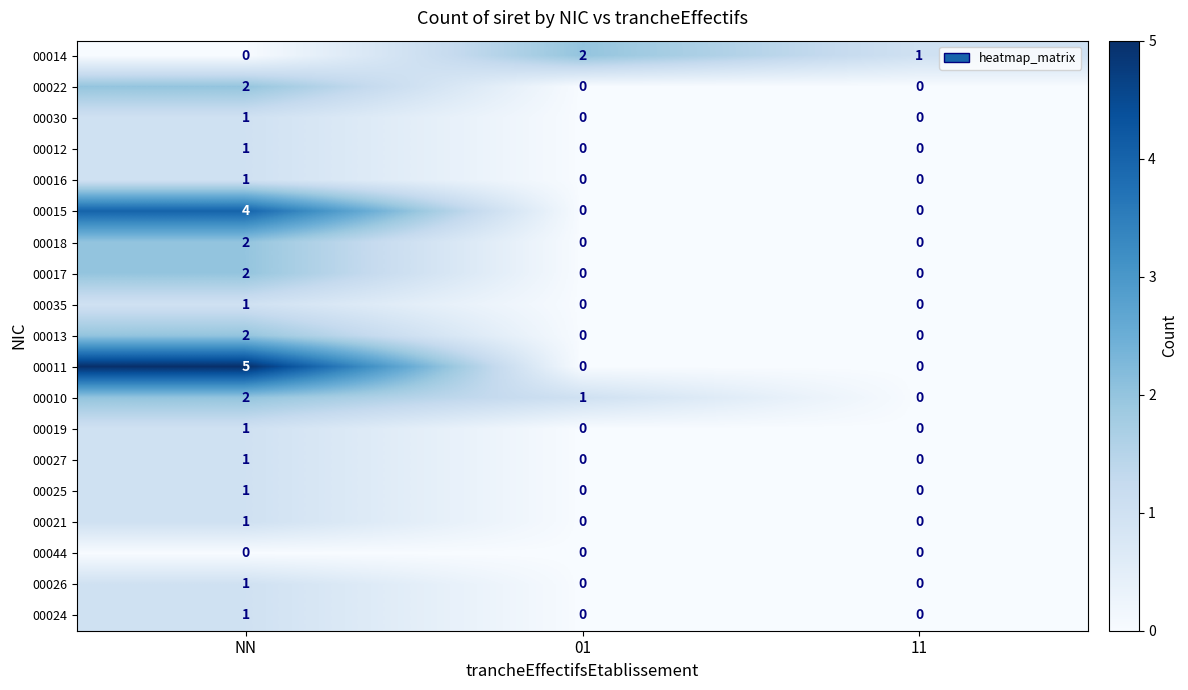

Which category has the lowest value in the 00014 series?

NN